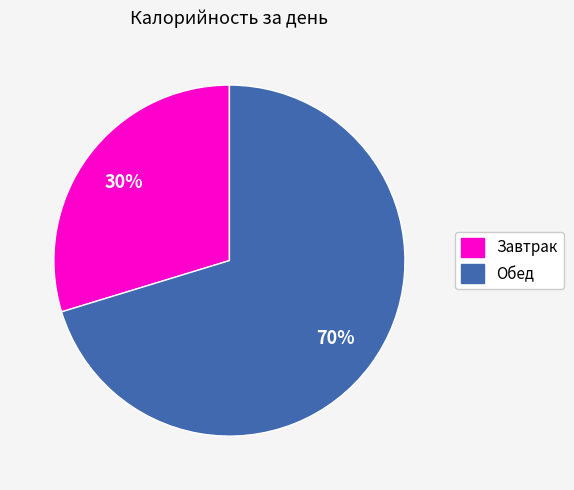

Which slice represents more than half of the pie?

Обед